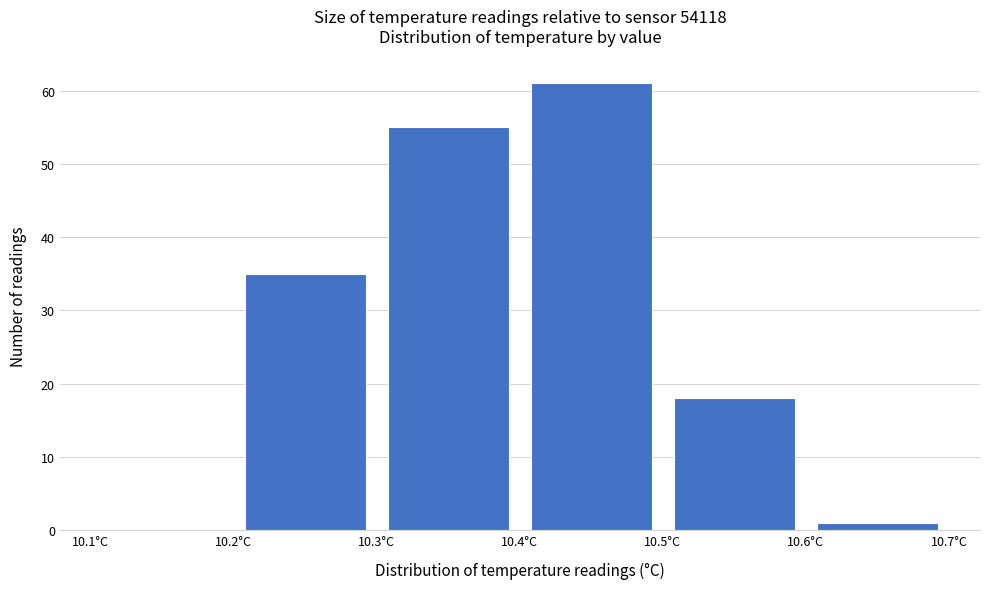

Reading left to right, transcribe this chart: for each bar, give the range it covers on the x-axis and its height. The values are not printed on the chart, so give them approximately, as read against the axis.

10.1 to 10.2: 0
10.2 to 10.3: 35
10.3 to 10.4: 55
10.4 to 10.5: 61
10.5 to 10.6: 18
10.6 to 10.7: 1